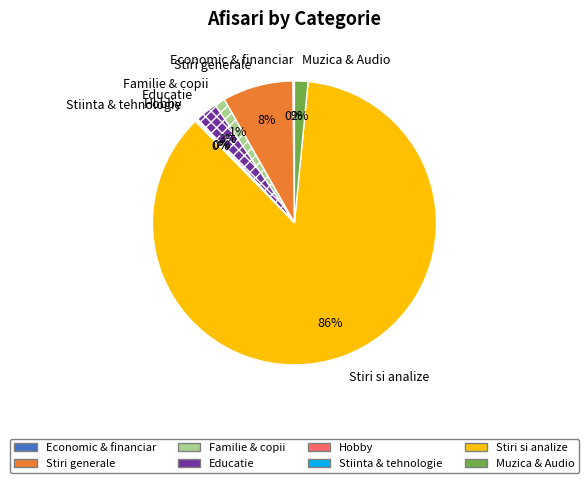

To the nearest percent, what is the average slice percentage?

12%